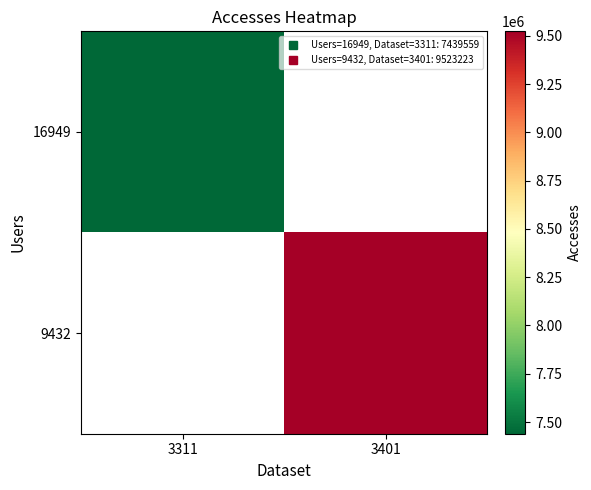

Between 3311 and 3401, which is larger?

3401